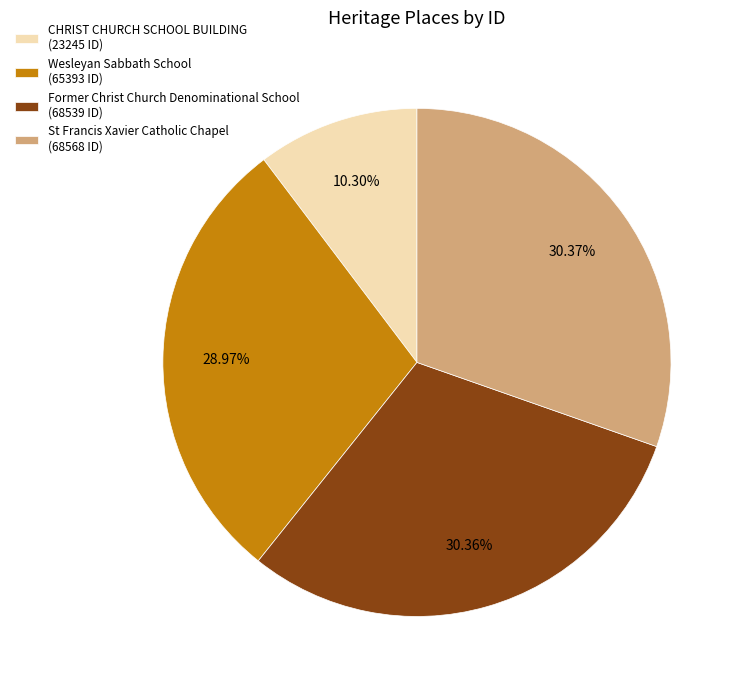

To the nearest percent, what is the difference between the Wesleyan Sabbath School and CHRIST CHURCH SCHOOL BUILDING slice percentages?

19%